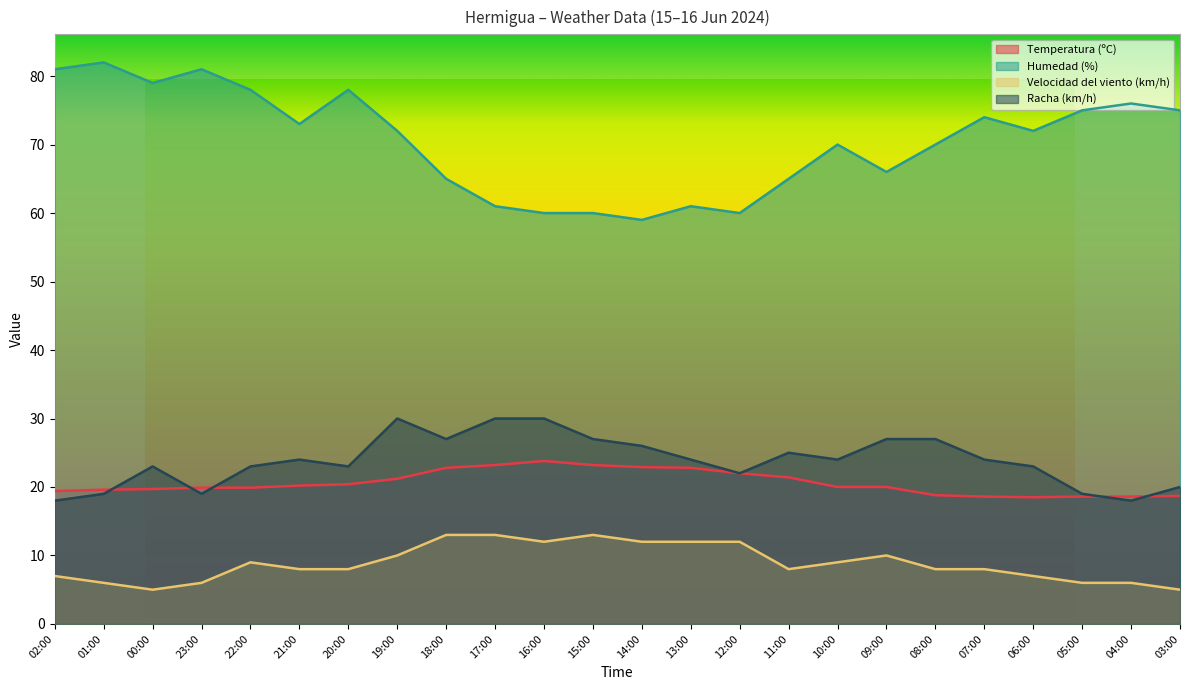

What is the average value of the Temperatura (ºC) series?

20.6